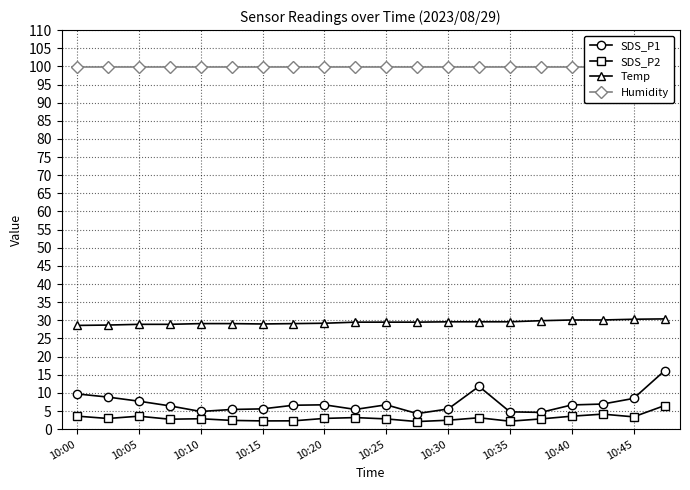

True or false: SDS_P1 has a value of 5.6 at 10:30.

True